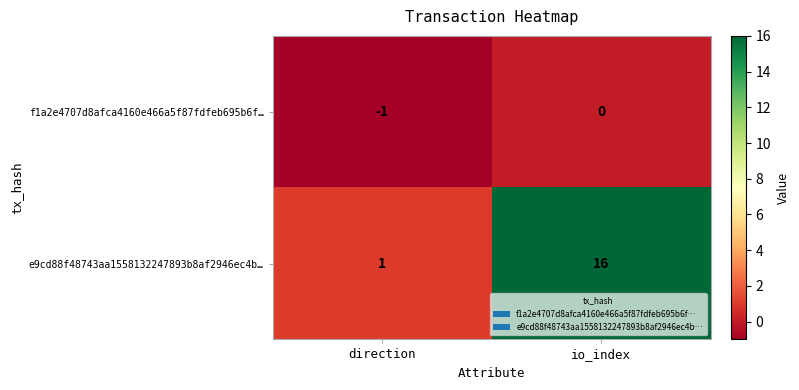

Reading right to left, extract all data points from this chart.

f1a2e4707d8afca4160e466a5f87fdfeb695b6f…: 0	-1
e9cd88f48743aa1558132247893b8af2946ec4b…: 16	1